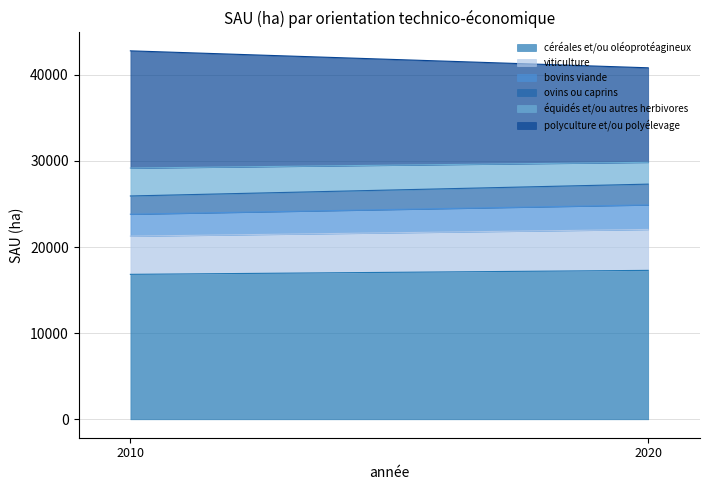

Which series has the largest total across all categories?

céréales et/ou oléoprotéagineux